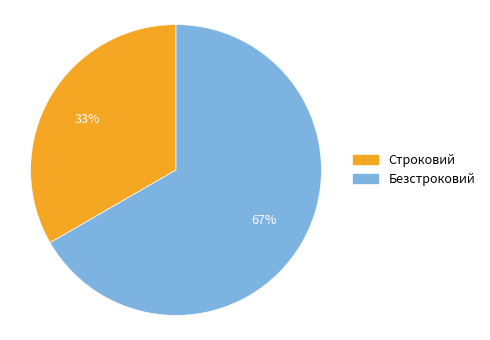

Combined, do Безстроковий and Строковий account for over 50%?

Yes